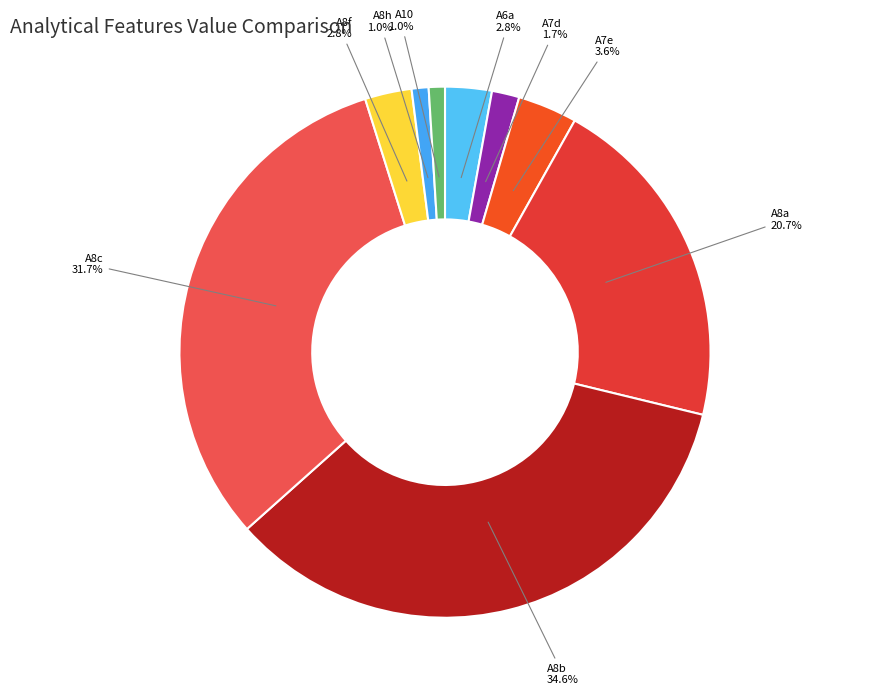

To the nearest percent, what percentage of the pie is A8h?

1%